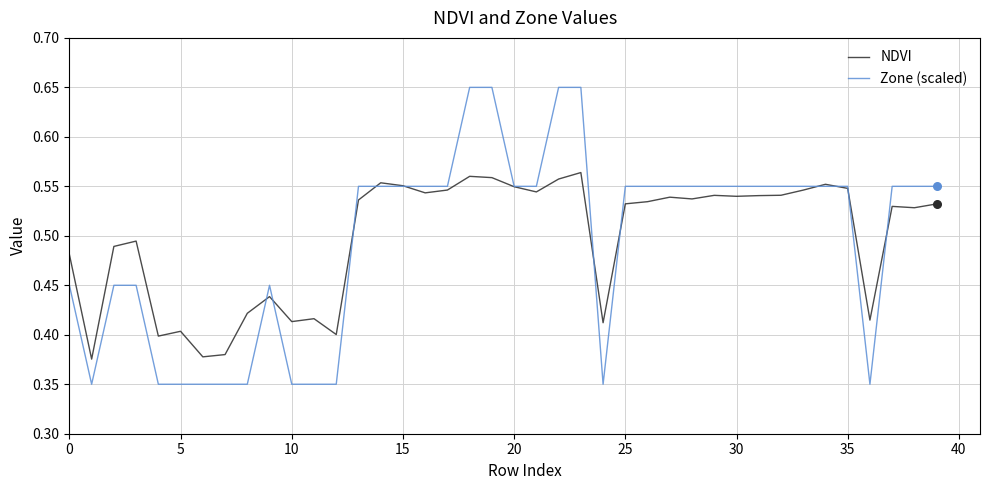

Is this an area chart (filled region under the line)?

No